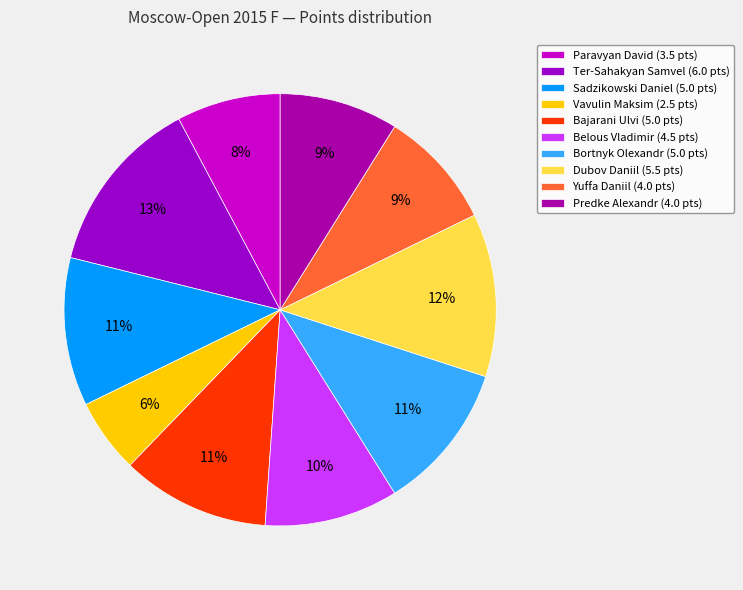

What is the total percentage of Bortnyk Olexandr and Sadzikowski Daniel?

22.2%